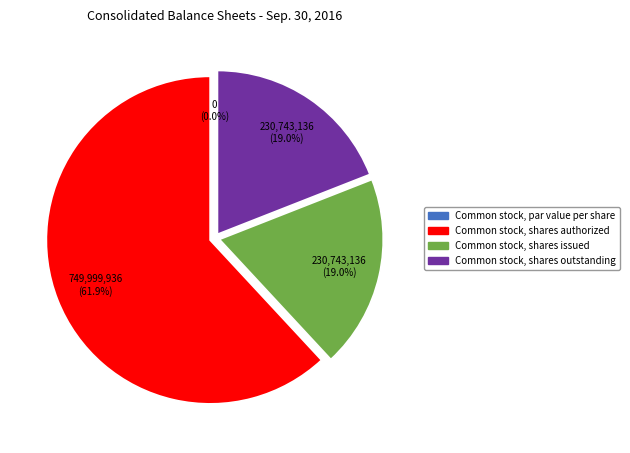

The Common stock, par value per share slice represents 0% of the pie. True or false?

True